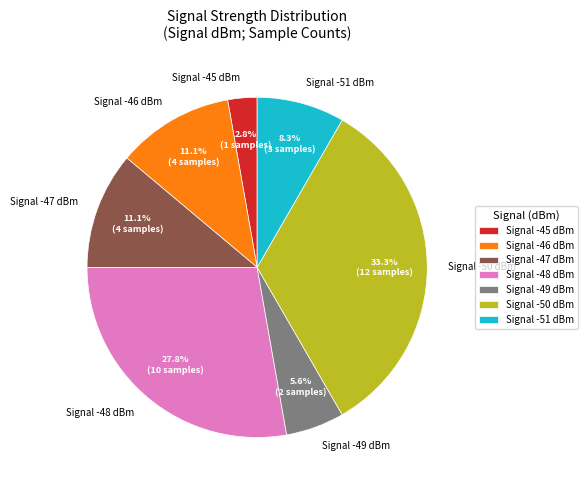

Which slice is the smallest?

Signal -45 dBm